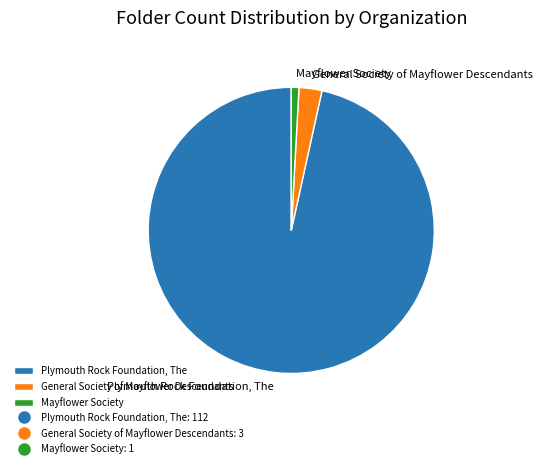

How many slices are in this pie chart?

3